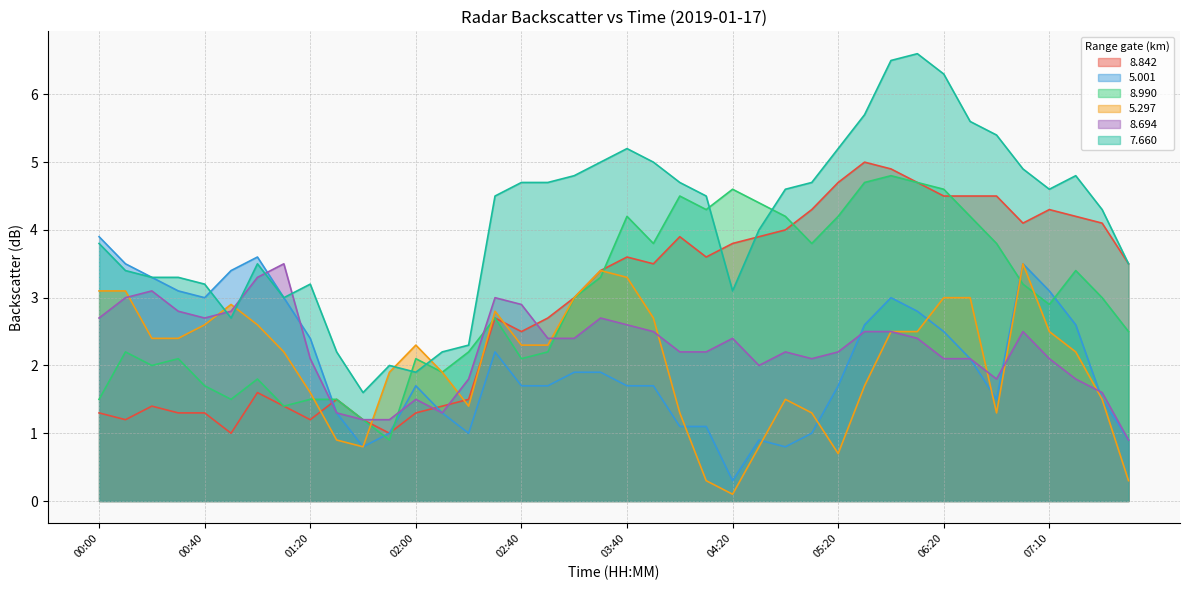

True or false:   7.660 has more than 2 points higher than both neighbors.

True